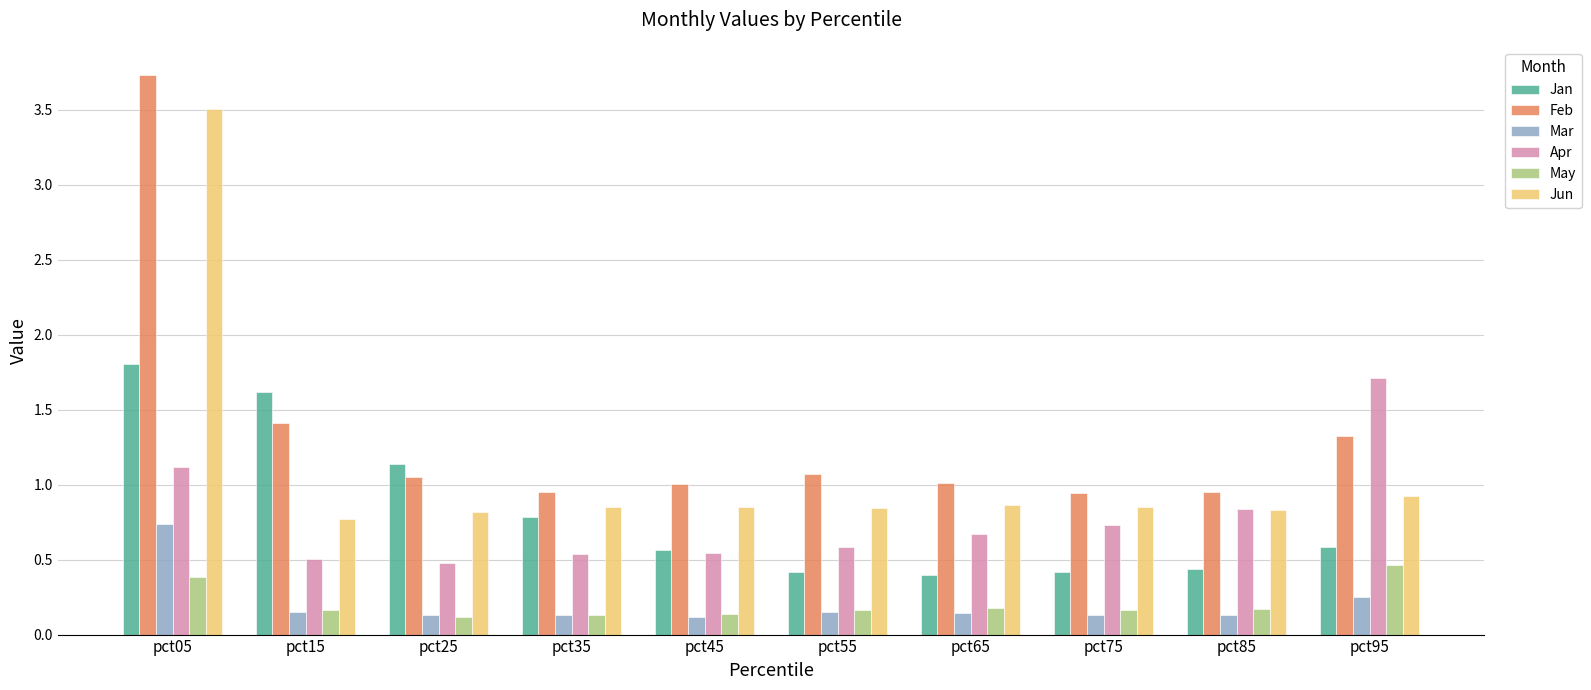

Which series has the largest total across all categories?

Feb